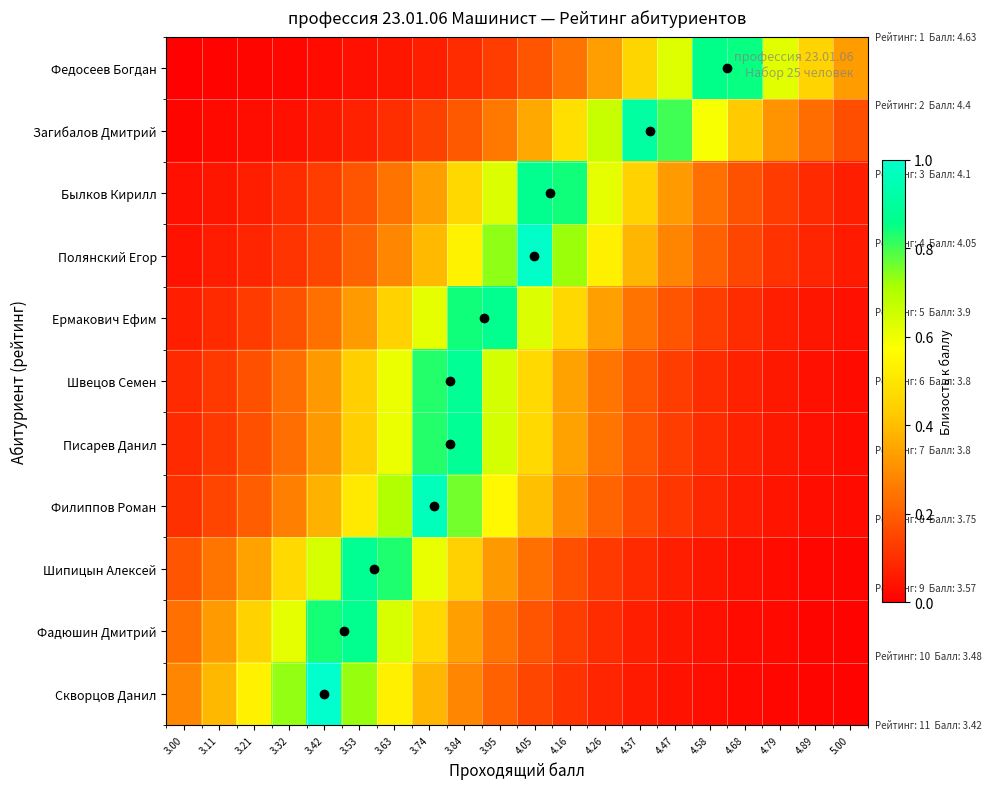

Reading left to right, list all the values displayed in this chart.

Федосеев Богдан: 3.00=0.0	3.11=0.0	3.21=0.0	3.32=0.0	3.42=0.0	3.53=0.0	3.63=0.1	3.74=0.1	3.84=0.1	3.95=0.1	4.05=0.2	4.16=0.2	4.26=0.3	4.37=0.5	4.47=0.6	4.58=0.9	4.68=0.8	4.79=0.6	4.89=0.5	5.00=0.3
Загибалов Дмитрий: 3.00=0.0	3.11=0.0	3.21=0.0	3.32=0.0	3.42=0.1	3.53=0.1	3.63=0.1	3.74=0.1	3.84=0.2	3.95=0.3	4.05=0.4	4.16=0.5	4.26=0.7	4.37=0.9	4.47=0.8	4.58=0.6	4.68=0.4	4.79=0.3	4.89=0.2	5.00=0.2
Былков Кирилл: 3.00=0.0	3.11=0.1	3.21=0.1	3.32=0.1	3.42=0.1	3.53=0.2	3.63=0.2	3.74=0.3	3.84=0.5	3.95=0.6	4.05=0.9	4.16=0.8	4.26=0.6	4.37=0.4	4.47=0.3	4.58=0.2	4.68=0.2	4.79=0.1	4.89=0.1	5.00=0.1
Полянский Егор: 3.00=0.0	3.11=0.1	3.21=0.1	3.32=0.1	3.42=0.2	3.53=0.2	3.63=0.3	3.74=0.4	3.84=0.5	3.95=0.7	4.05=1.0	4.16=0.7	4.26=0.5	4.37=0.4	4.47=0.3	4.58=0.2	4.68=0.1	4.79=0.1	4.89=0.1	5.00=0.1
Ермакович Ефим: 3.00=0.1	3.11=0.1	3.21=0.1	3.32=0.2	3.42=0.2	3.53=0.3	3.63=0.4	3.74=0.6	3.84=0.8	3.95=0.9	4.05=0.6	4.16=0.5	4.26=0.3	4.37=0.2	4.47=0.2	4.58=0.1	4.68=0.1	4.79=0.1	4.89=0.1	5.00=0.0
Швецов Семен: 3.00=0.1	3.11=0.1	3.21=0.2	3.32=0.2	3.42=0.3	3.53=0.4	3.63=0.6	3.74=0.8	3.84=0.9	3.95=0.6	4.05=0.5	4.16=0.3	4.26=0.2	4.37=0.2	4.47=0.1	4.58=0.1	4.68=0.1	4.79=0.1	4.89=0.0	5.00=0.0
Писарев Данил: 3.00=0.1	3.11=0.1	3.21=0.2	3.32=0.2	3.42=0.3	3.53=0.4	3.63=0.6	3.74=0.8	3.84=0.9	3.95=0.6	4.05=0.5	4.16=0.3	4.26=0.2	4.37=0.2	4.47=0.1	4.58=0.1	4.68=0.1	4.79=0.1	4.89=0.0	5.00=0.0
Филиппов Роман: 3.00=0.1	3.11=0.1	3.21=0.2	3.32=0.3	3.42=0.4	3.53=0.5	3.63=0.7	3.74=1.0	3.84=0.8	3.95=0.6	4.05=0.4	4.16=0.3	4.26=0.2	4.37=0.2	4.47=0.1	4.58=0.1	4.68=0.1	4.79=0.0	4.89=0.0	5.00=0.0
Шипицын Алексей: 3.00=0.2	3.11=0.2	3.21=0.3	3.32=0.5	3.42=0.6	3.53=0.9	3.63=0.8	3.74=0.6	3.84=0.4	3.95=0.3	4.05=0.2	4.16=0.2	4.26=0.1	4.37=0.1	4.47=0.1	4.58=0.0	4.68=0.0	4.79=0.0	4.89=0.0	5.00=0.0
Фадюшин Дмитрий: 3.00=0.2	3.11=0.3	3.21=0.4	3.32=0.6	3.42=0.8	3.53=0.9	3.63=0.6	3.74=0.5	3.84=0.3	3.95=0.2	4.05=0.2	4.16=0.1	4.26=0.1	4.37=0.1	4.47=0.1	4.58=0.0	4.68=0.0	4.79=0.0	4.89=0.0	5.00=0.0
Скворцов Данил: 3.00=0.3	3.11=0.4	3.21=0.5	3.32=0.7	3.42=1.0	3.53=0.7	3.63=0.5	3.74=0.4	3.84=0.3	3.95=0.2	4.05=0.1	4.16=0.1	4.26=0.1	4.37=0.1	4.47=0.0	4.58=0.0	4.68=0.0	4.79=0.0	4.89=0.0	5.00=0.0